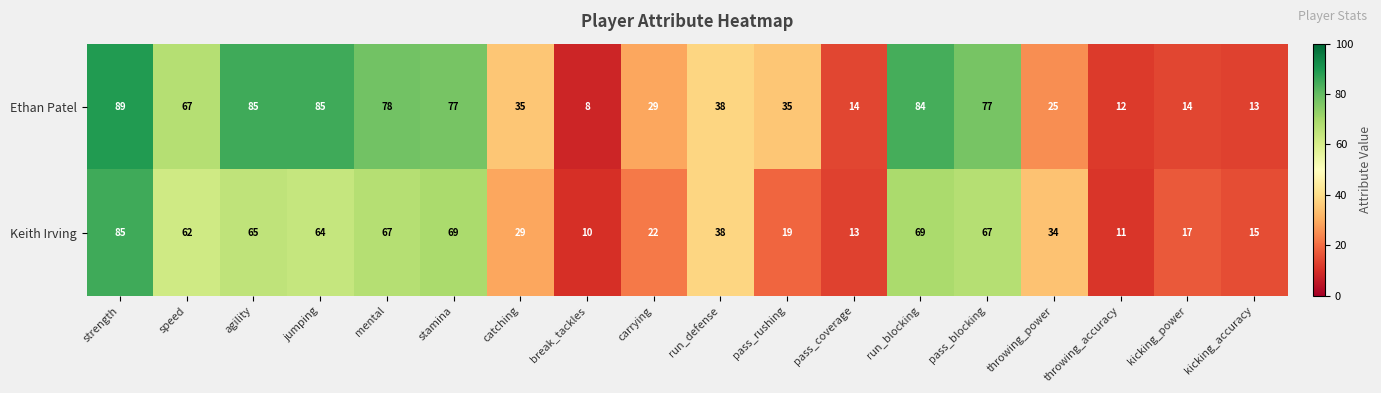

What value does the Ethan Patel series have at kicking_accuracy?

13